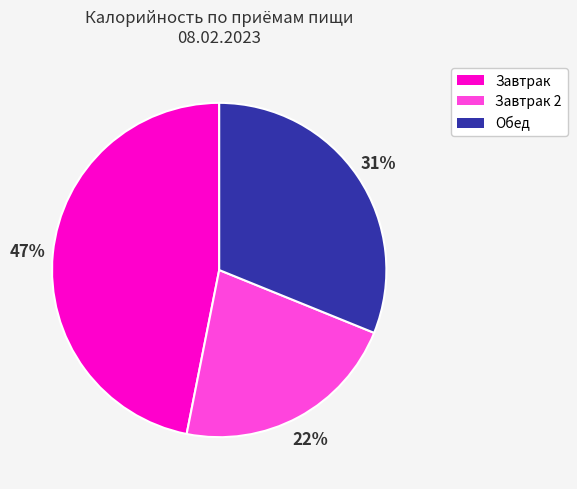

To the nearest percent, what is the average slice percentage?

33%